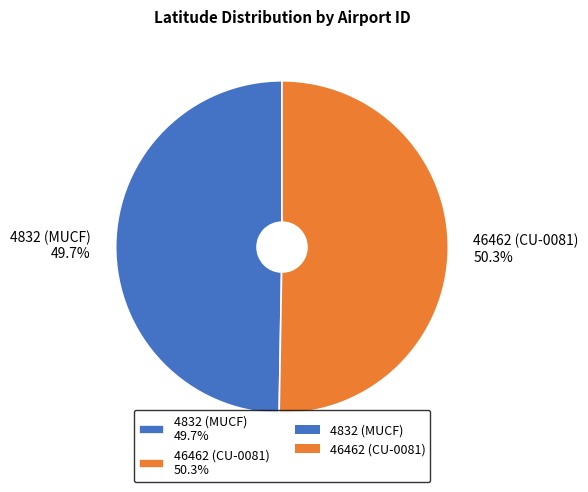

What is the total percentage of 4832 (MUCF) and 46462 (CU-0081)?

100.0%